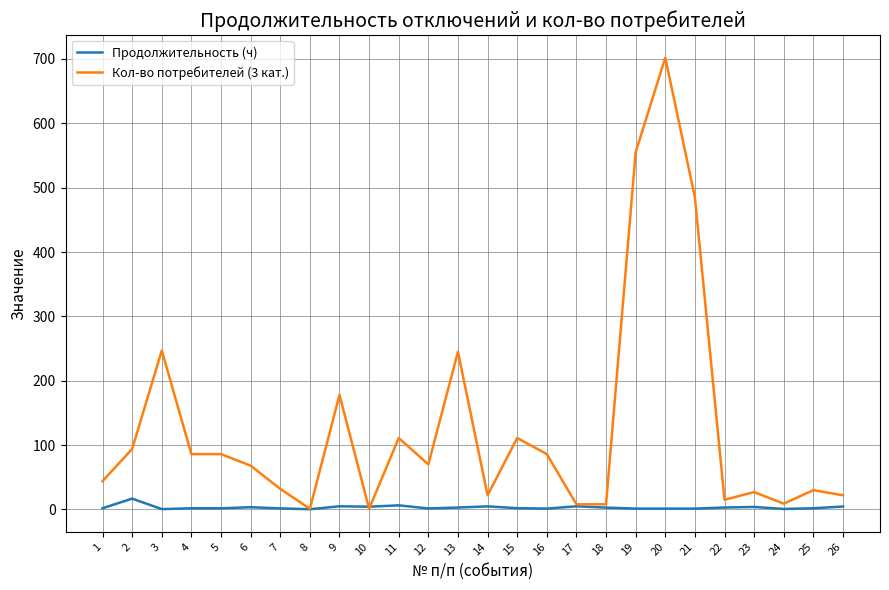

The value of Продолжительность (ч) at 3 is 0.5. True or false?

True